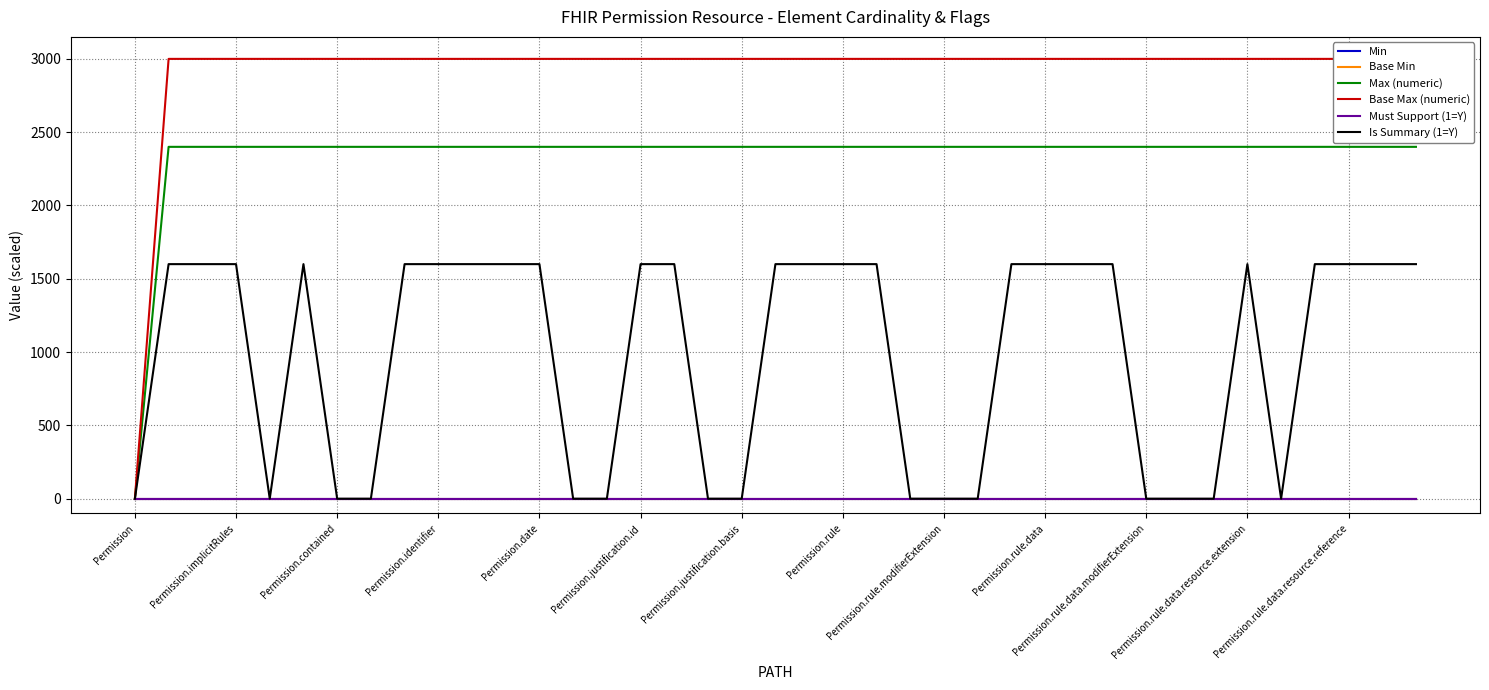

Is this an area chart (filled region under the line)?

No